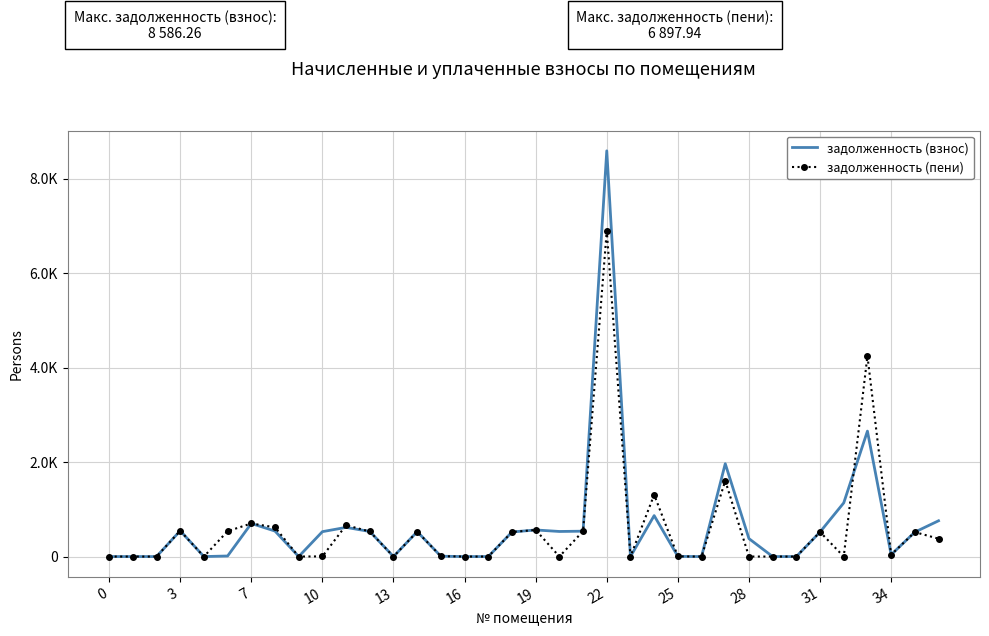

What are all the series names shown in the legend?

задолженность (взнос), задолженность (пени)